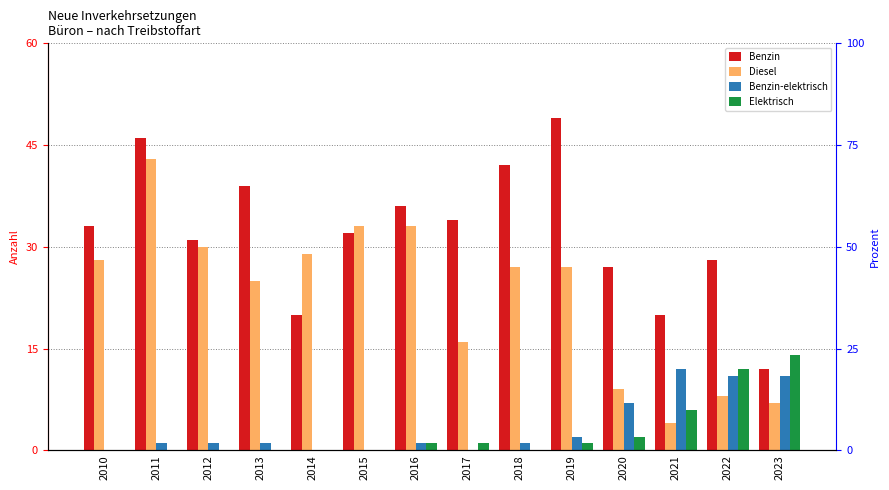

Is the value of Benzin at 2015 greater than the value of Diesel at 2022?

Yes